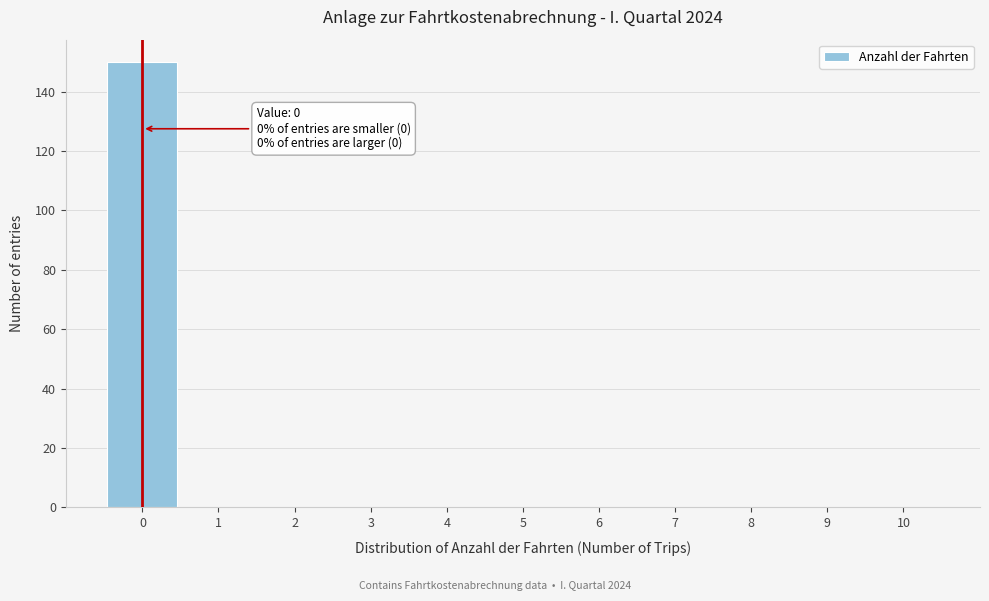

Over which range of the x-axis is the bar tallest?

-0.5 to 0.5